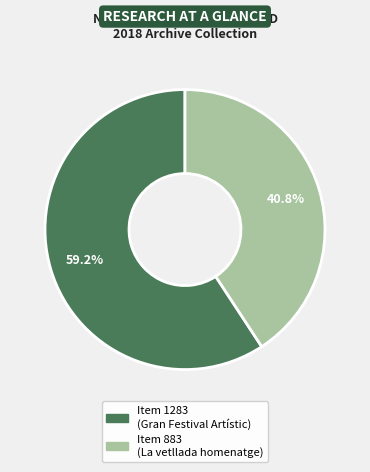

Which category has the biggest portion of the pie?

Item 1283 (Gran Festival Artístic)